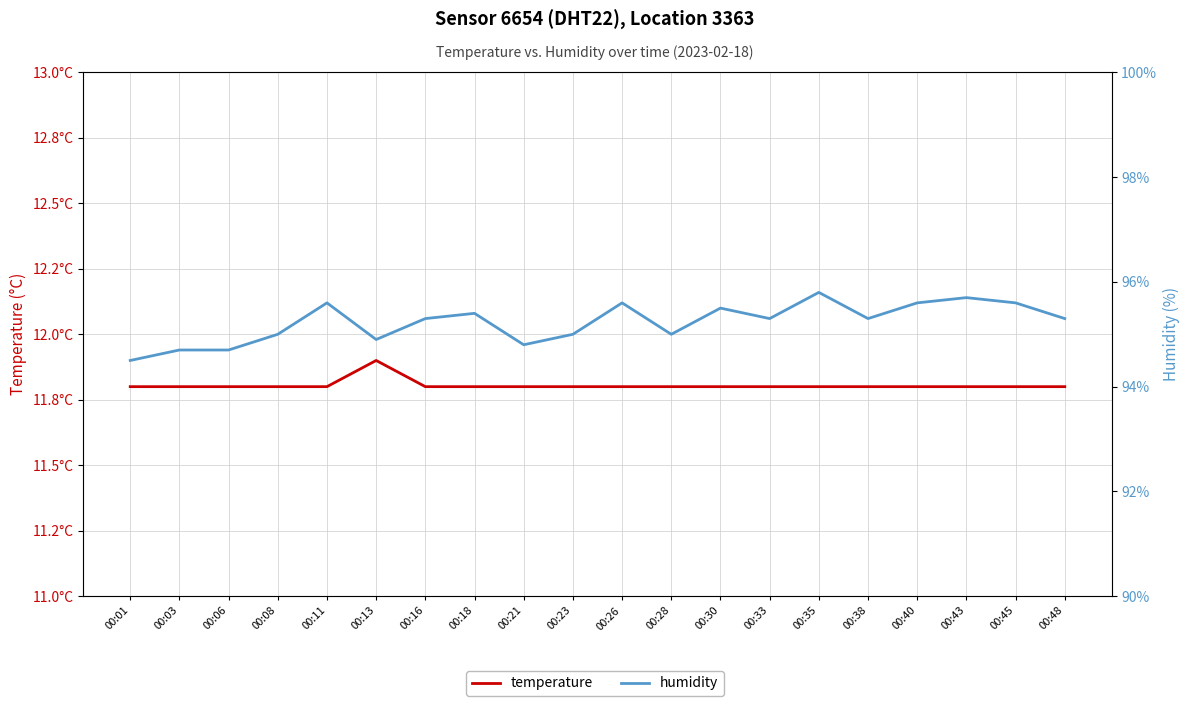

Reading right to left, list all the values displayed in this chart.

temperature: 00:48=11.8	00:45=11.8	00:43=11.8	00:40=11.8	00:38=11.8	00:35=11.8	00:33=11.8	00:30=11.8	00:28=11.8	00:26=11.8	00:23=11.8	00:21=11.8	00:18=11.8	00:16=11.8	00:13=11.9	00:11=11.8	00:08=11.8	00:06=11.8	00:03=11.8	00:01=11.8
humidity: 00:48=95.3	00:45=95.6	00:43=95.7	00:40=95.6	00:38=95.3	00:35=95.8	00:33=95.3	00:30=95.5	00:28=95.0	00:26=95.6	00:23=95.0	00:21=94.8	00:18=95.4	00:16=95.3	00:13=94.9	00:11=95.6	00:08=95.0	00:06=94.7	00:03=94.7	00:01=94.5